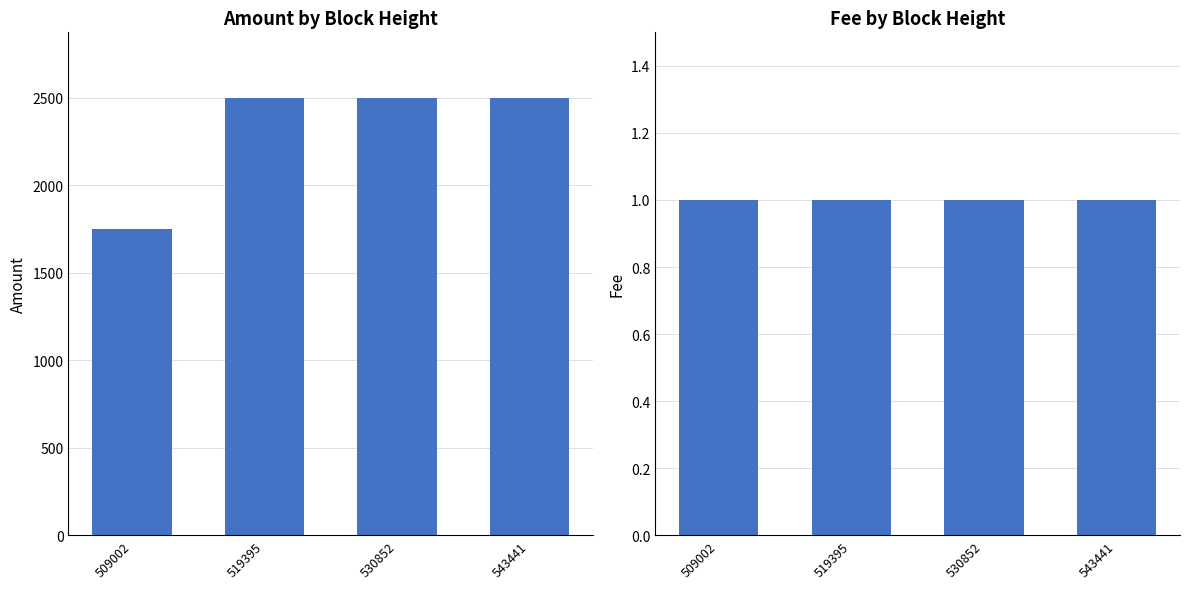

Which series has the largest total across all categories?

Amount